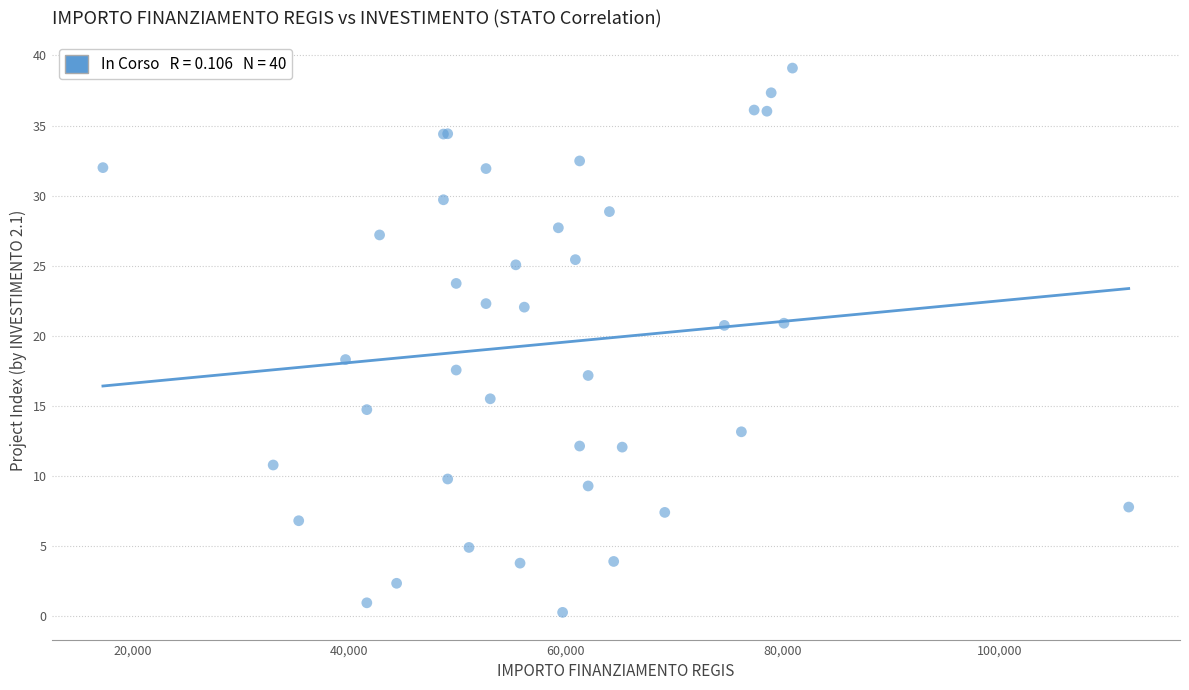

What Y value in the scatter plot is closest to 19?

18.3